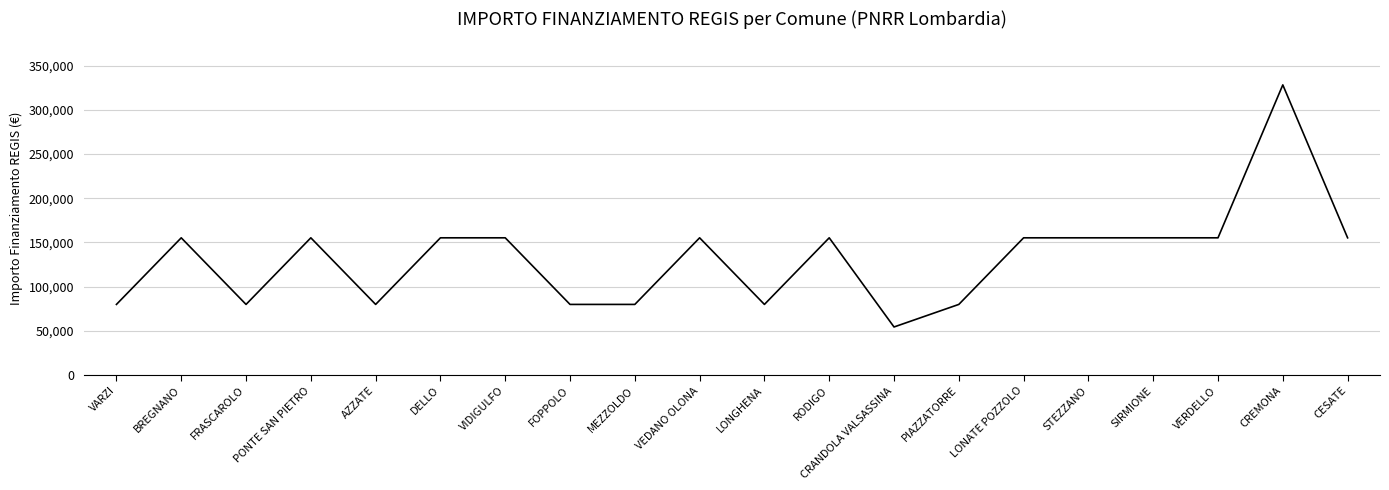

What is the minimum value shown in the chart?

54412